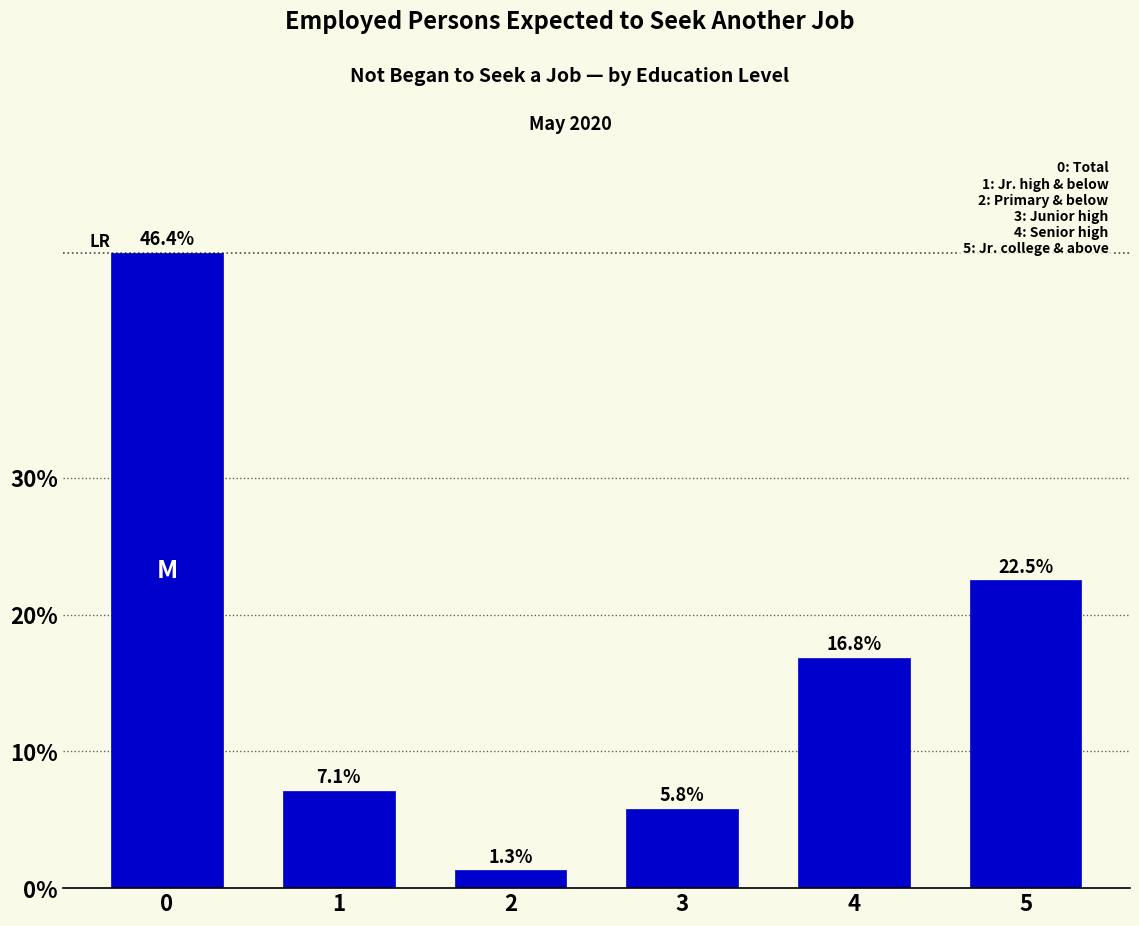

Reading left to right, list all the values displayed in this chart.

0=46.4	1=7.1	2=1.3	3=5.8	4=16.8	5=22.5